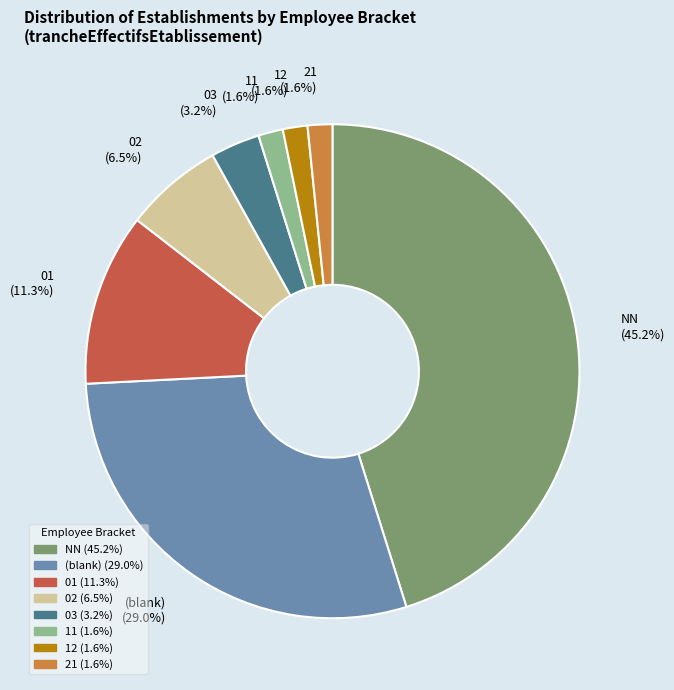

What is the largest slice in the pie chart?

NN (45.2%)